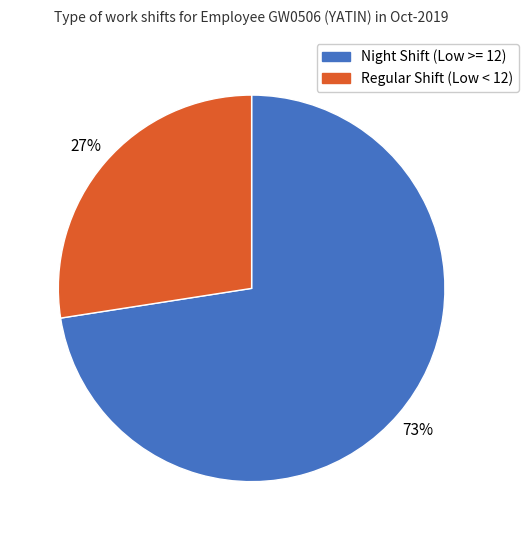

Is there any slice that represents more than half of the pie?

Yes